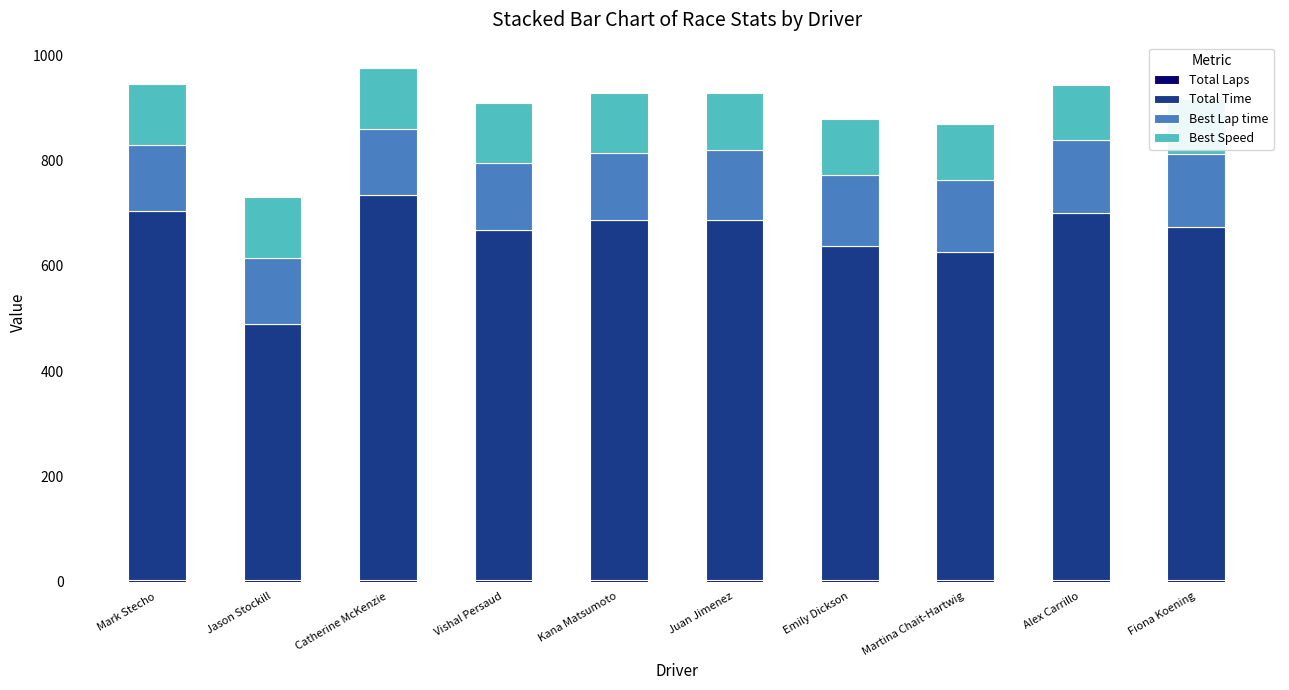

Reading left to right, extract all data points from this chart.

Total Laps: Mark Stecho=4.0	Jason Stockill=3.0	Catherine McKenzie=4.0	Vishal Persaud=3.0	Kana Matsumoto=3.0	Juan Jimenez=3.0	Emily Dickson=3.0	Martina Chait-Hartwig=3.0	Alex Carrillo=3.0	Fiona Koening=3.0
Total Time: Mark Stecho=700.3	Jason Stockill=487.0	Catherine McKenzie=729.8	Vishal Persaud=664.8	Kana Matsumoto=683.0	Juan Jimenez=683.4	Emily Dickson=633.6	Martina Chait-Hartwig=623.8	Alex Carrillo=697.8	Fiona Koening=671.0
Best Lap time: Mark Stecho=124.3	Jason Stockill=125.1	Catherine McKenzie=126.5	Vishal Persaud=127.3	Kana Matsumoto=127.4	Juan Jimenez=133.6	Emily Dickson=135.8	Martina Chait-Hartwig=136.4	Alex Carrillo=137.7	Fiona Koening=138.2
Best Speed: Mark Stecho=116.8	Jason Stockill=116.0	Catherine McKenzie=114.7	Vishal Persaud=114.0	Kana Matsumoto=113.9	Juan Jimenez=108.6	Emily Dickson=106.8	Martina Chait-Hartwig=106.4	Alex Carrillo=105.4	Fiona Koening=105.0